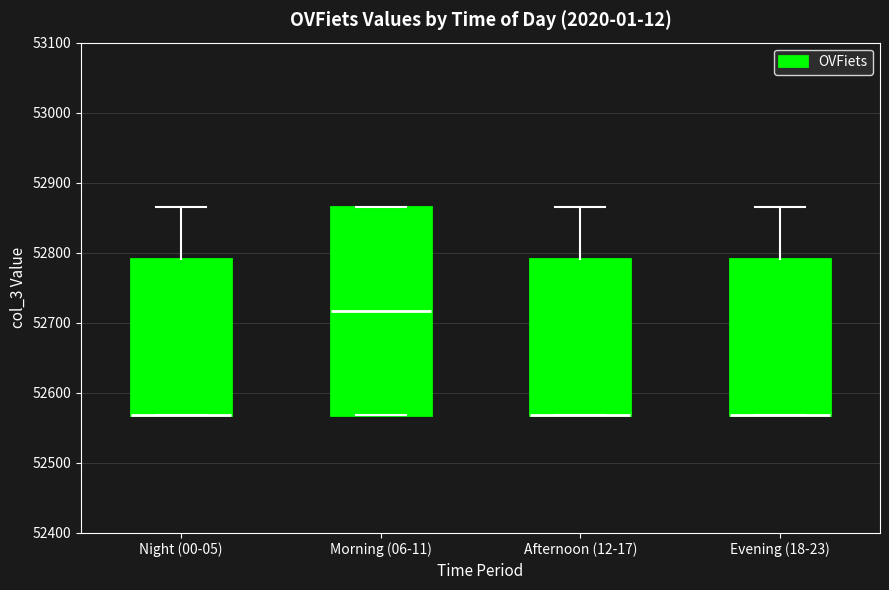

Reading left to right, transcribe this box plot: for each box, give where its median line is, the range the box spans, and where its two whiskers end, as read against the y-axis. The values are not printed on the chart, so give them approximately, as read against the axis.

Night (00-05): median 52570 (drawn on the box's lower edge), box 52570 to 52790, whiskers 52570 to 52870
Morning (06-11): median 52720, box 52570 to 52870, whiskers 52570 to 52870
Afternoon (12-17): median 52570 (drawn on the box's lower edge), box 52570 to 52790, whiskers 52570 to 52870
Evening (18-23): median 52570 (drawn on the box's lower edge), box 52570 to 52790, whiskers 52570 to 52870